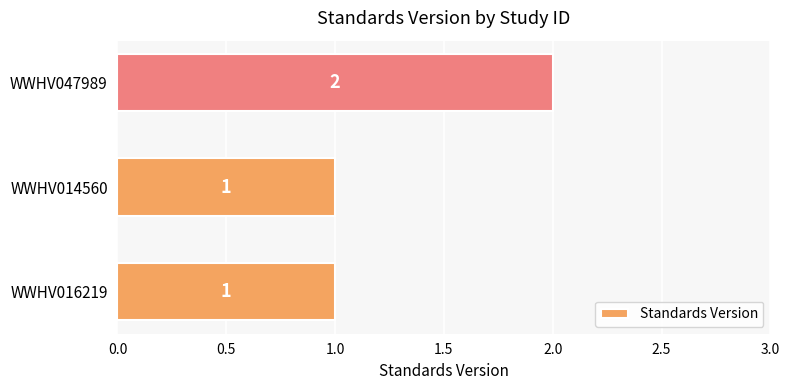

Reading top to bottom, what are all the values shown in this chart?

WWHV047989=2	WWHV014560=1	WWHV016219=1